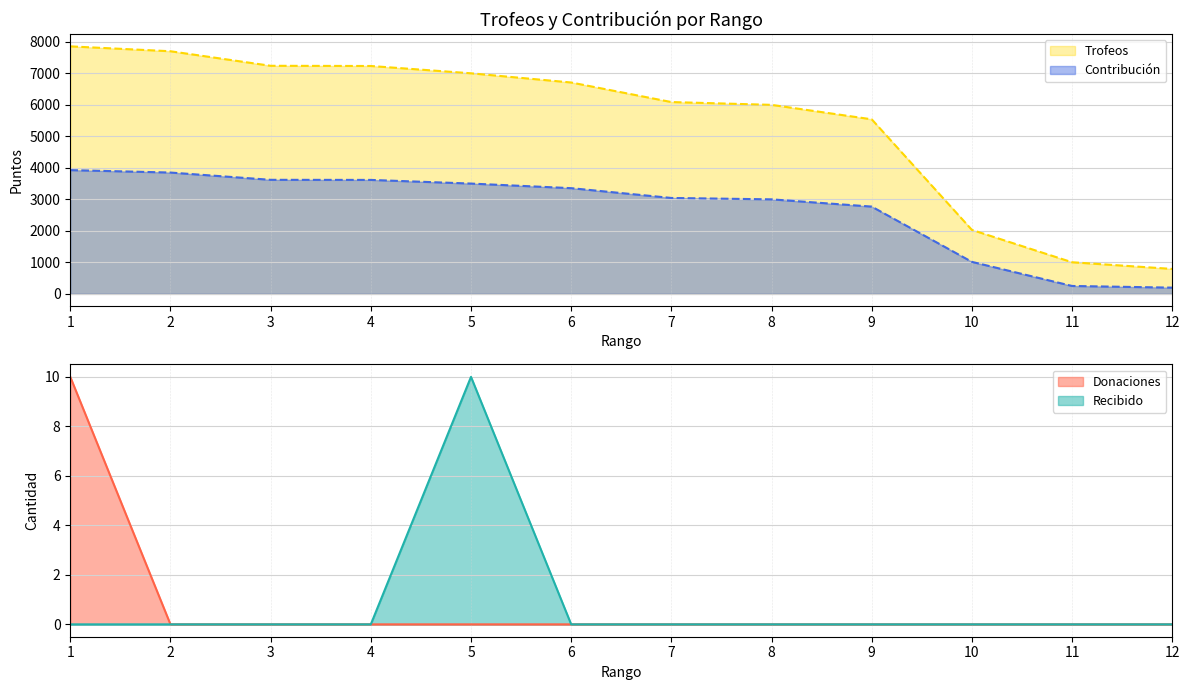

The value of Contribución at 9 is 4385. True or false?

False